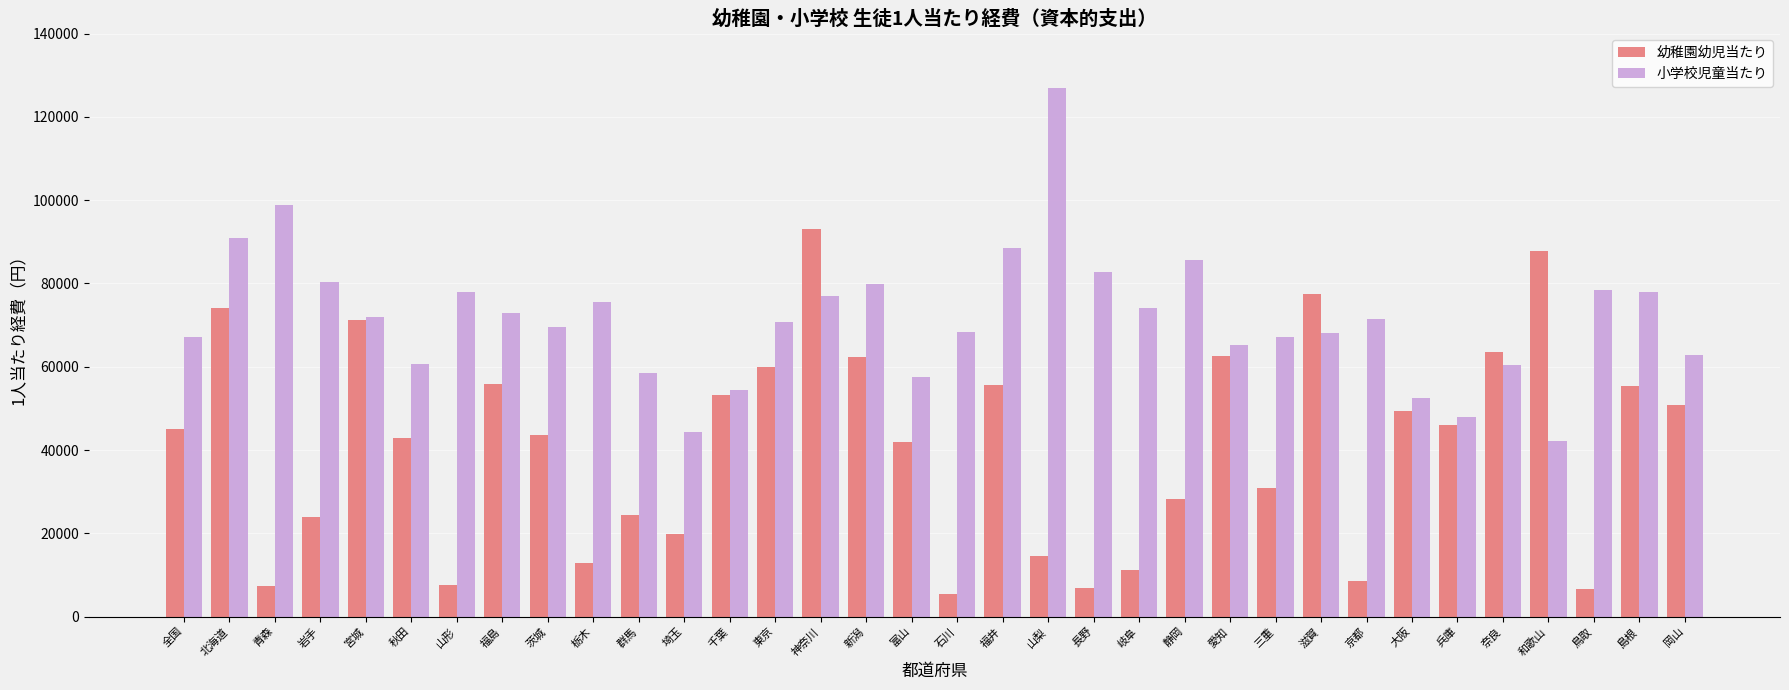

How many groups of bars are there?

34